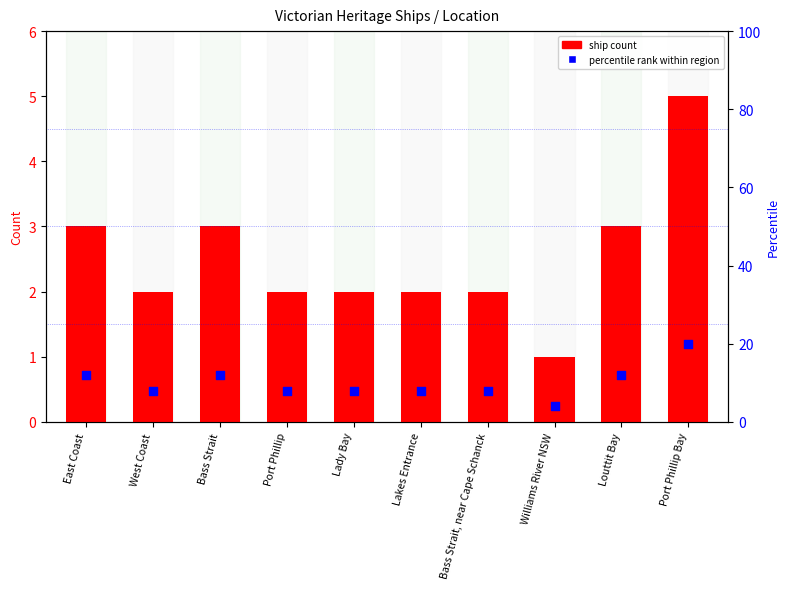

At which category is the sum across all series the highest?

Port Phillip Bay